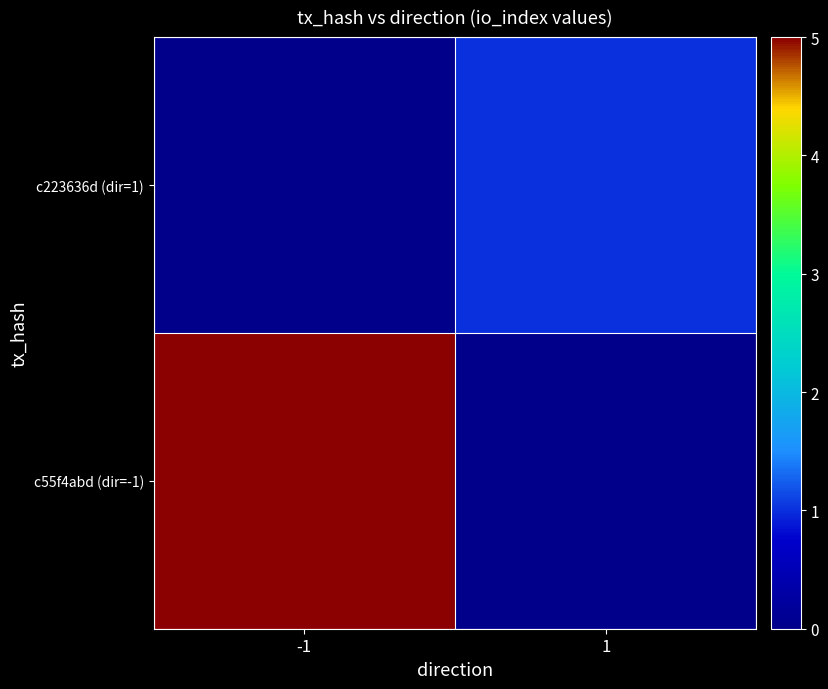

At which category is the sum across all series the highest?

-1